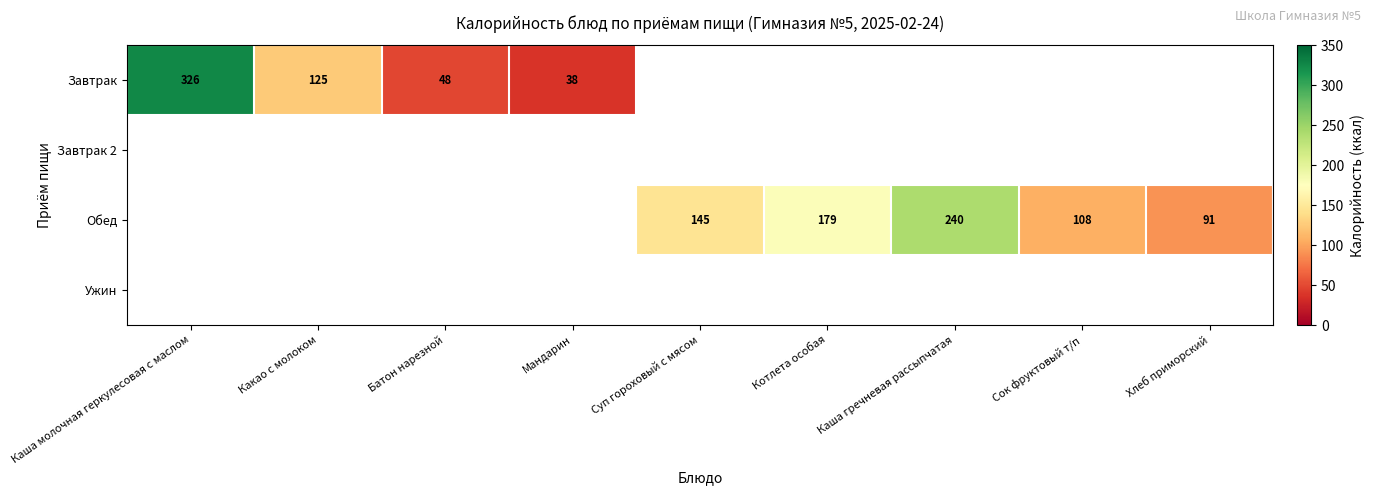

What is the difference between the Завтрак values at Мандарин and Какао с молоком?

87